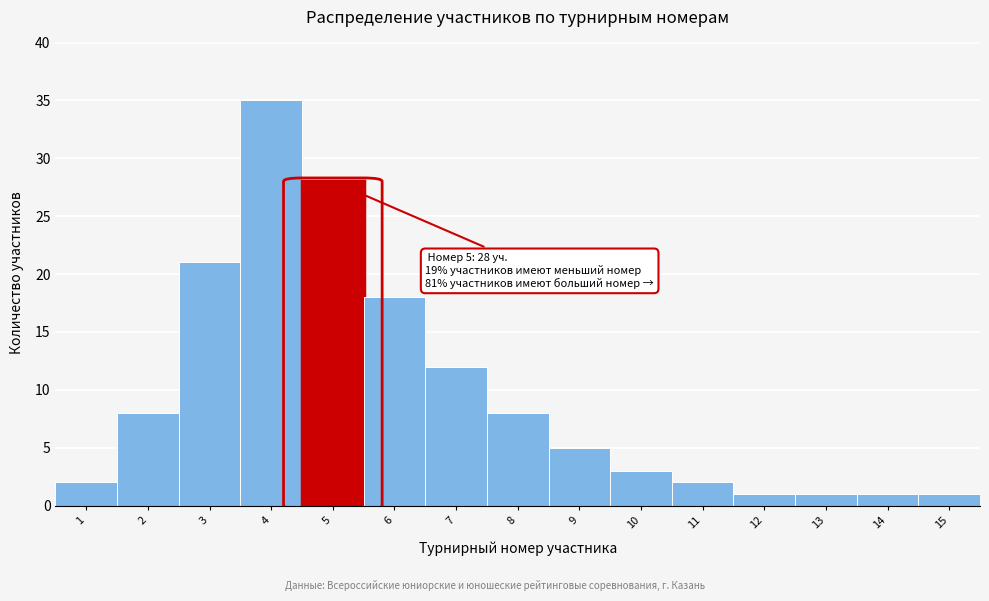

Reading left to right, extract all data points from this chart.

1=2	2=8	3=21	4=35	5=28	6=18	7=12	8=8	9=5	10=3	11=2	12=1	13=1	14=1	15=1